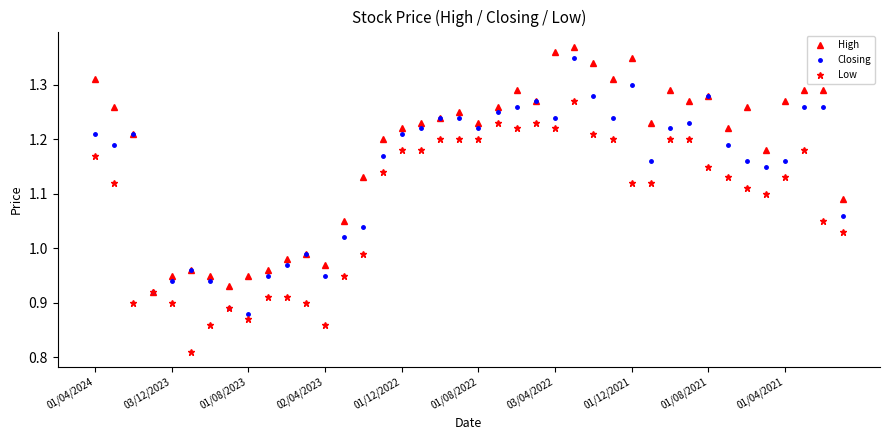

Which series has the largest total across all categories?

High